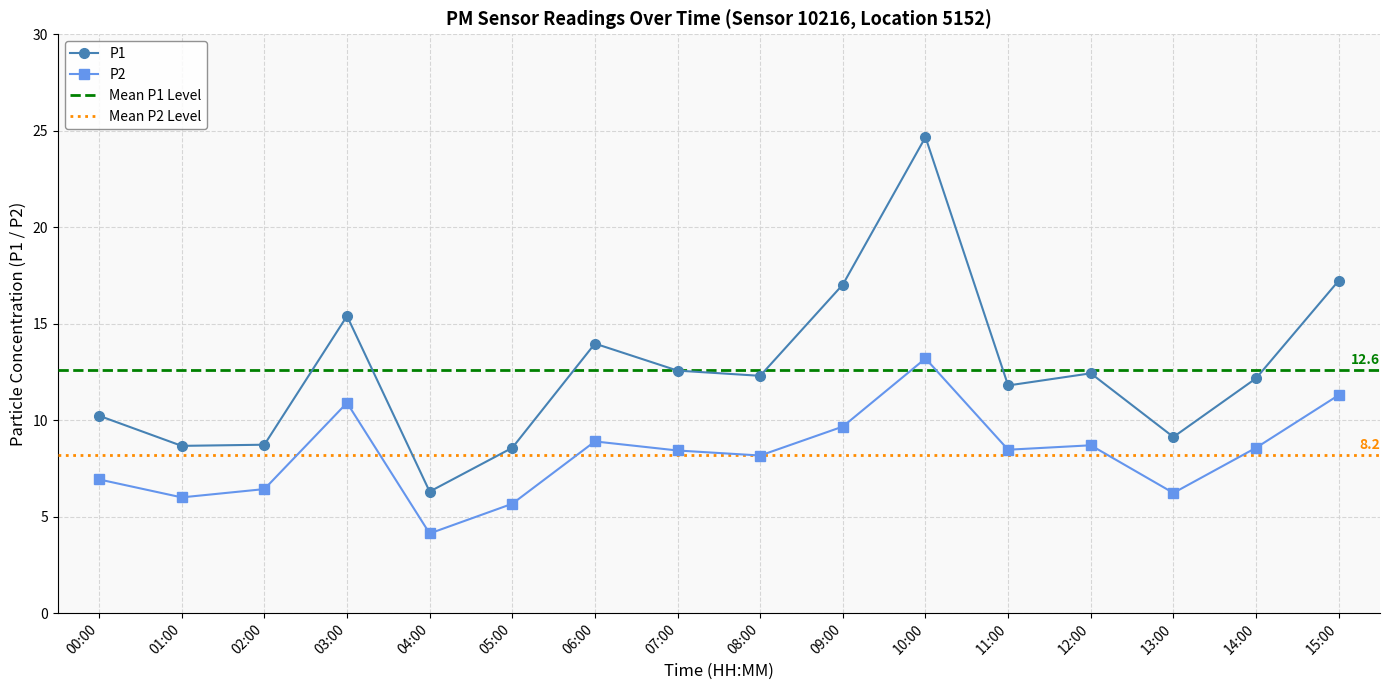

What is the average value of the P2 series?

8.2